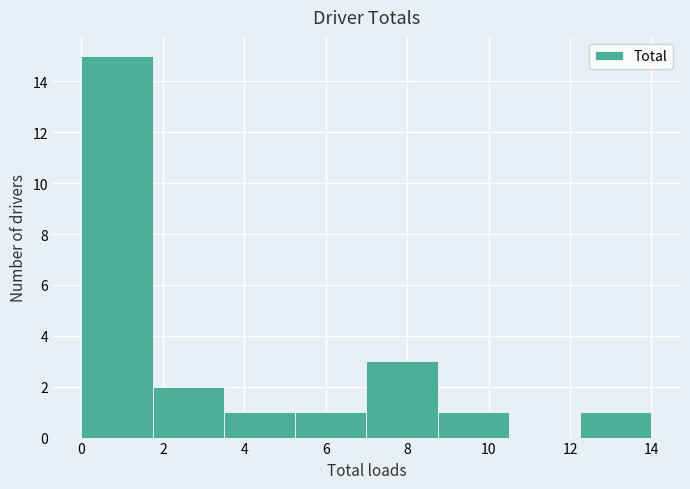

Reading left to right, list every bar in this chart as the range it spans on the x-axis followed by its height. Neither the bar edges nor the heights are printed on the chart, so give them approximately, as read against the axes.

0.00 to 1.75: 15
1.75 to 3.50: 2
3.50 to 5.25: 1
5.25 to 7.00: 1
7.00 to 8.75: 3
8.75 to 10.50: 1
10.50 to 12.25: 0
12.25 to 14.00: 1